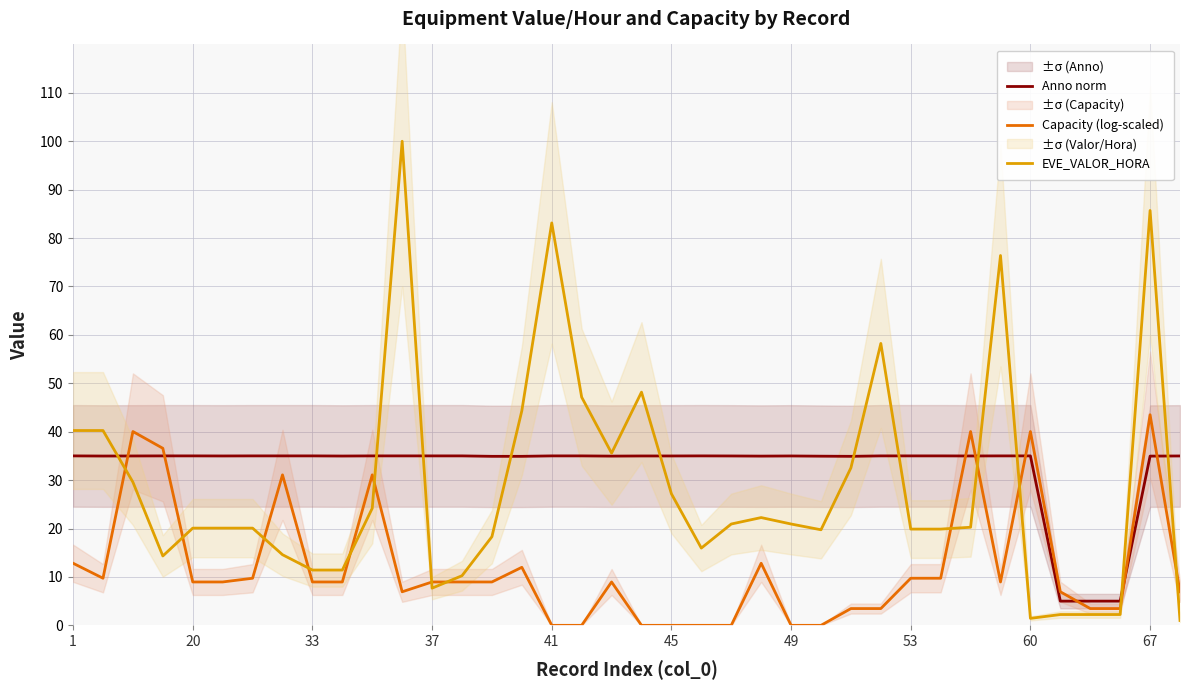

What is the label of the 38th point from the right?

1